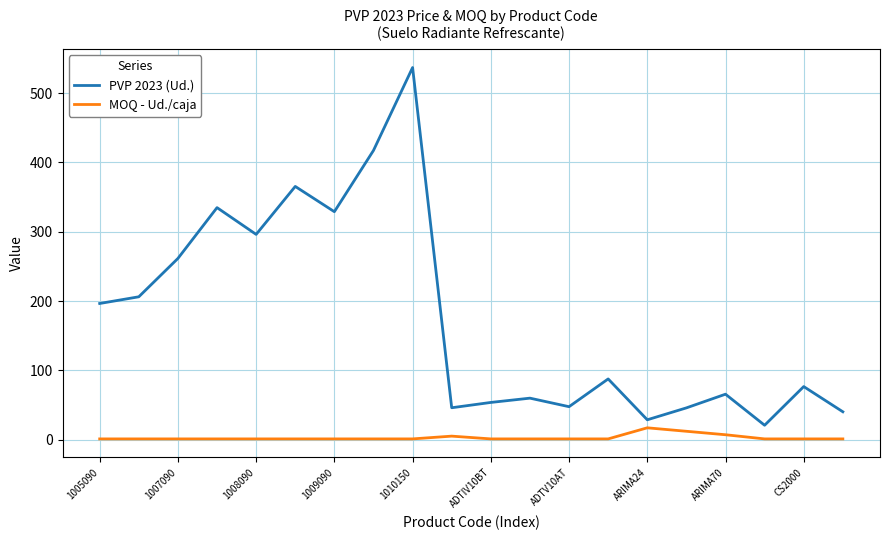

List the series in order of their overall mean, highest first.

PVP 2023 (Ud.), MOQ - Ud./caja